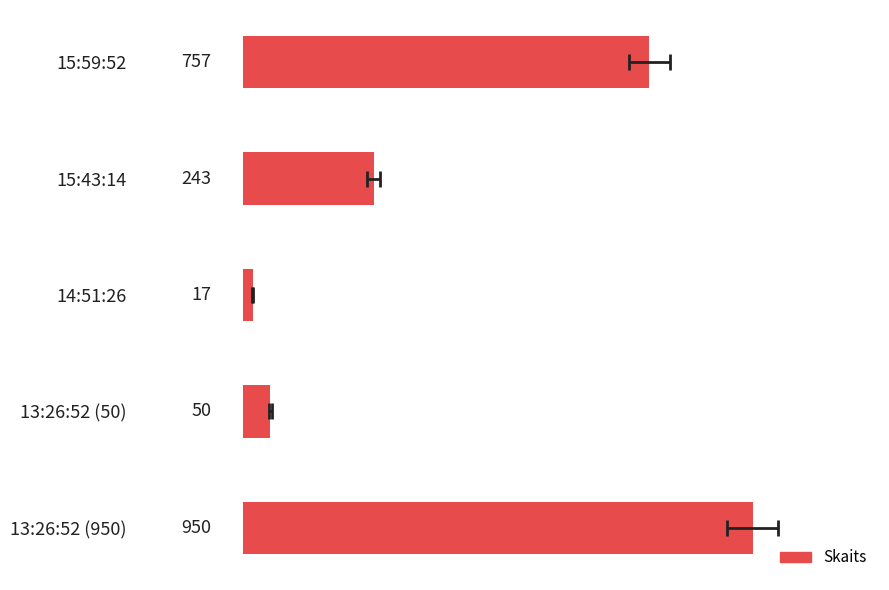

Does the chart contain stacked bars?

No